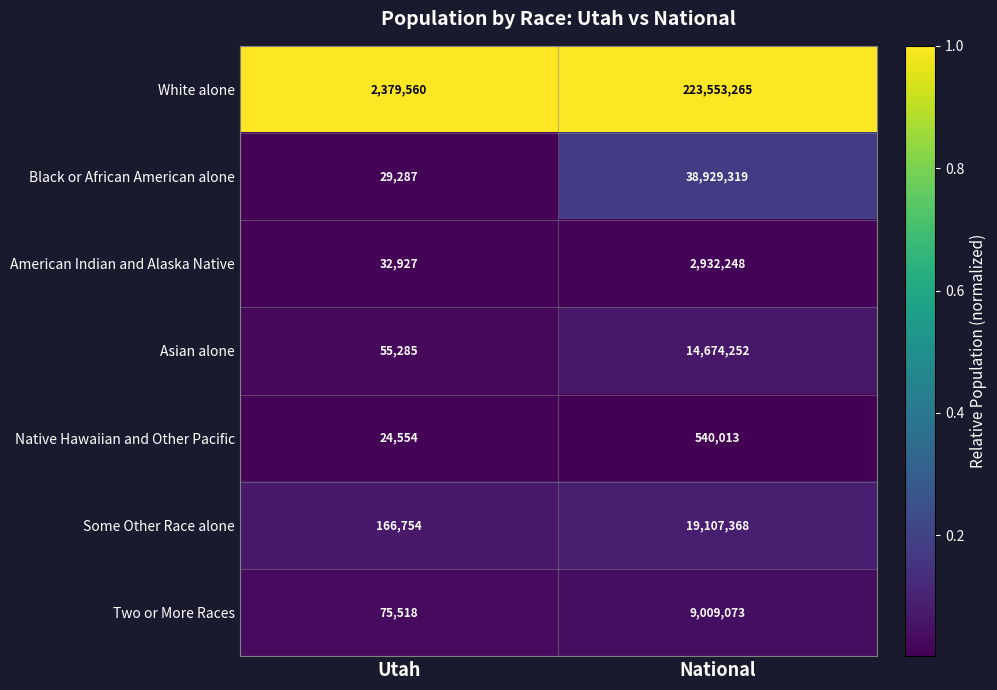

Reading left to right, extract all data points from this chart.

White alone: 2379560	223553265
Black or African American alone: 29287	38929319
American Indian and Alaska Native: 32927	2932248
Asian alone: 55285	14674252
Native Hawaiian and Other Pacific: 24554	540013
Some Other Race alone: 166754	19107368
Two or More Races: 75518	9009073